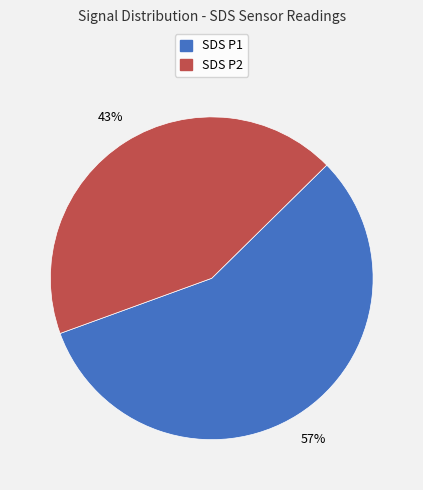

How many slices are in this pie chart?

2